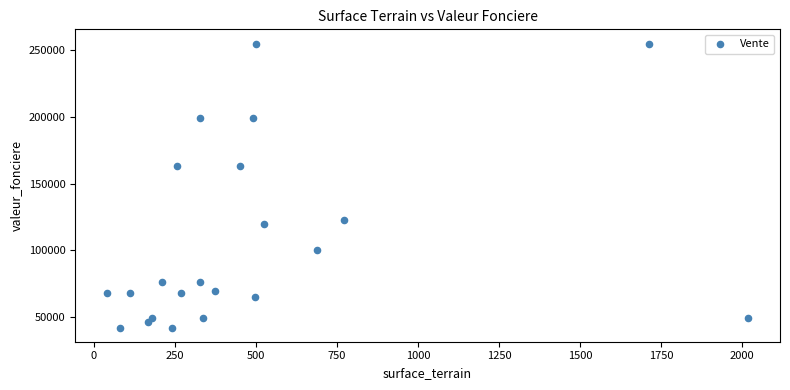

What is the range of Y values (max minus min)?

213000